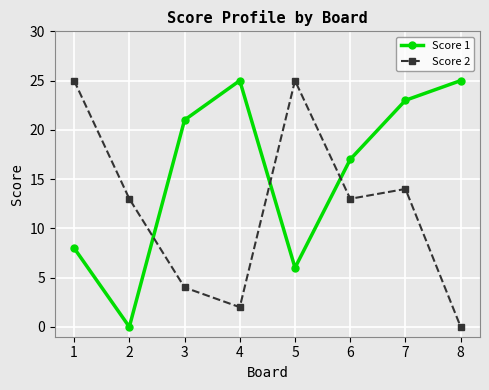

Rank the series at 2 from highest to lowest value.

Score 2, Score 1